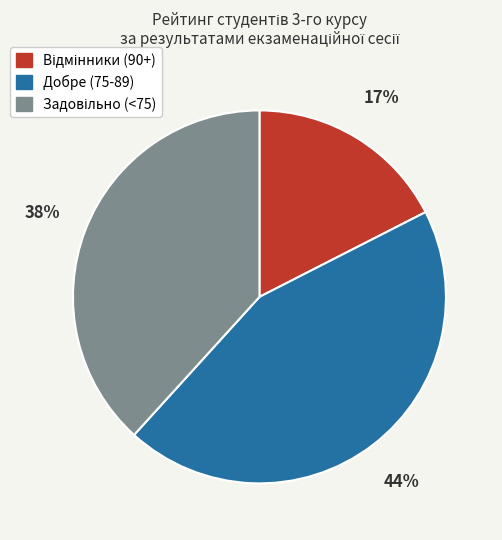

To the nearest percent, what is the average slice percentage?

33%